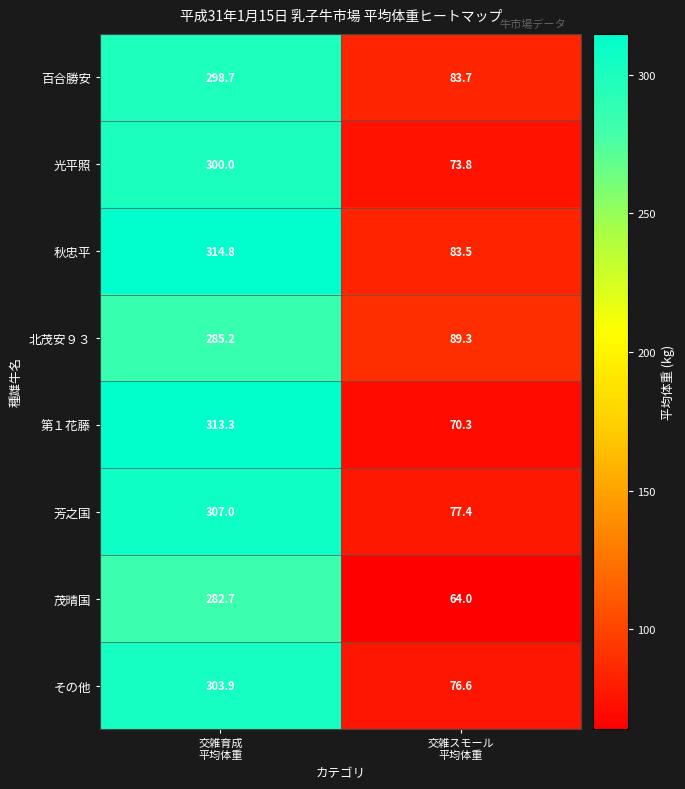

Which series has the largest range (max minus min)?

第１花藤